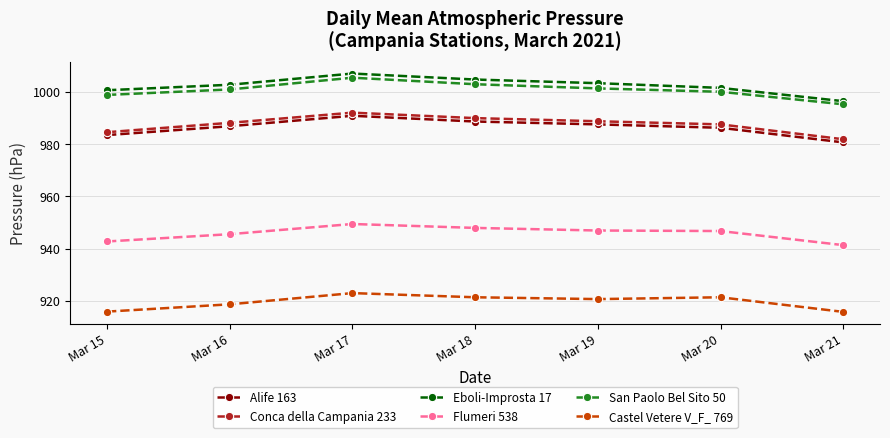

Count the number of categories in the chart.

7